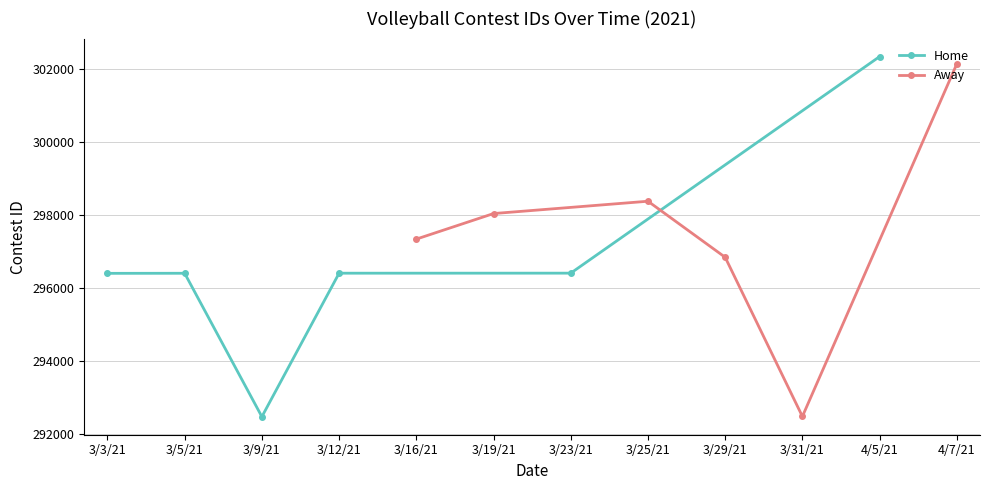

The Home series shows 174436 at 3/3/21. True or false?

False